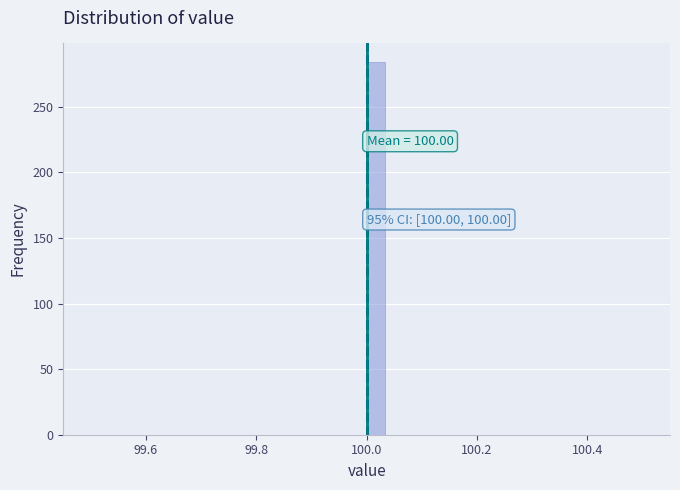

Around what value on the x-axis is the tallest bar? Give the approximate position of its centre, as read against the axis.

100.02